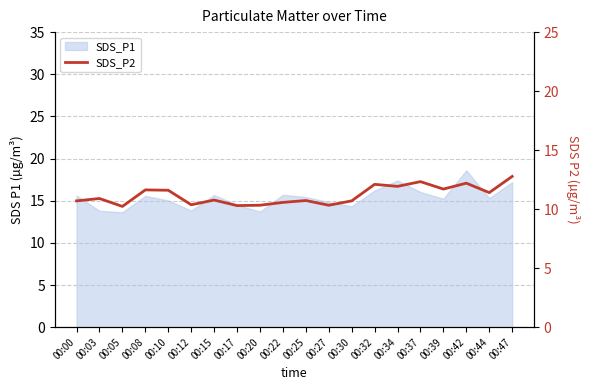

Is it true that the value at 00:15 is 10.8?

True